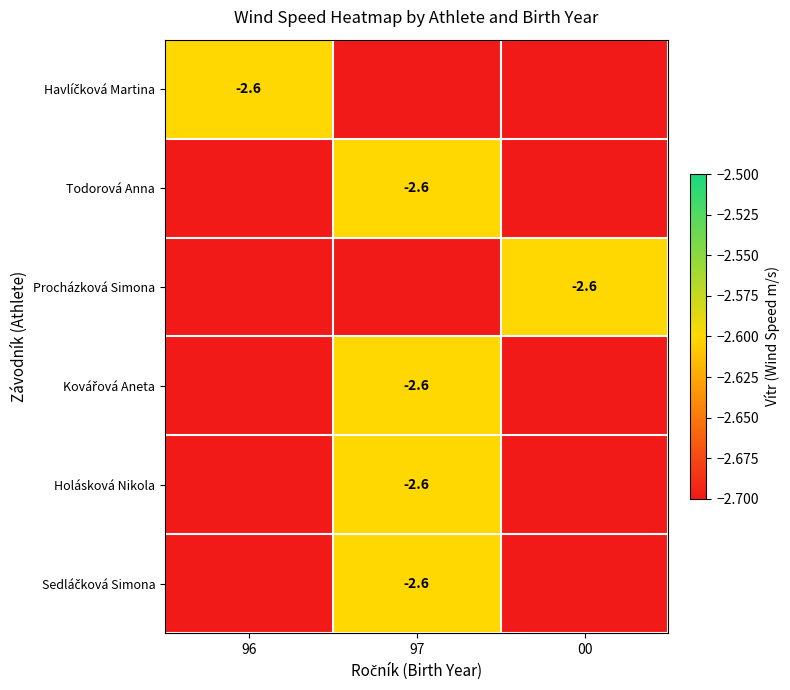

Is it true that Todorová Anna equals -2.6 at 97?

True